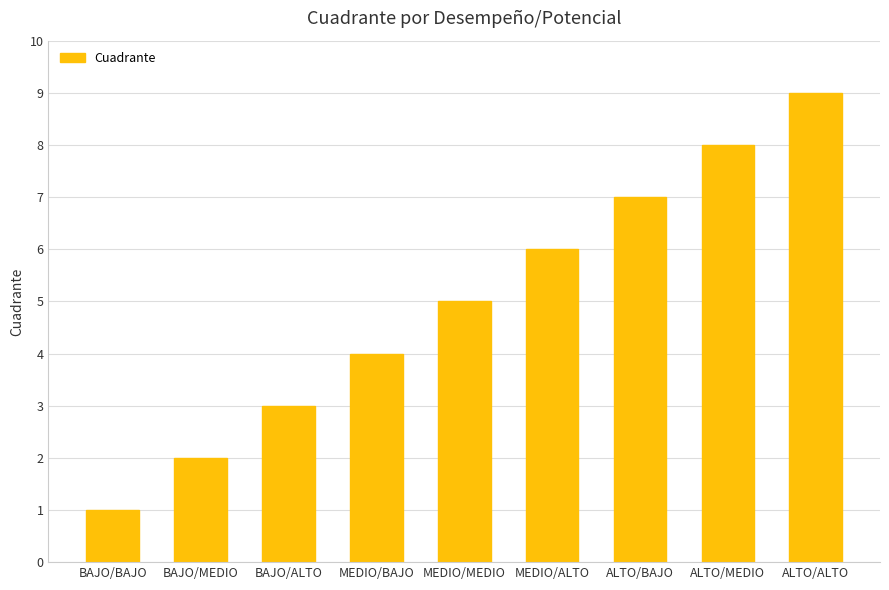

What is the greatest value displayed?

9